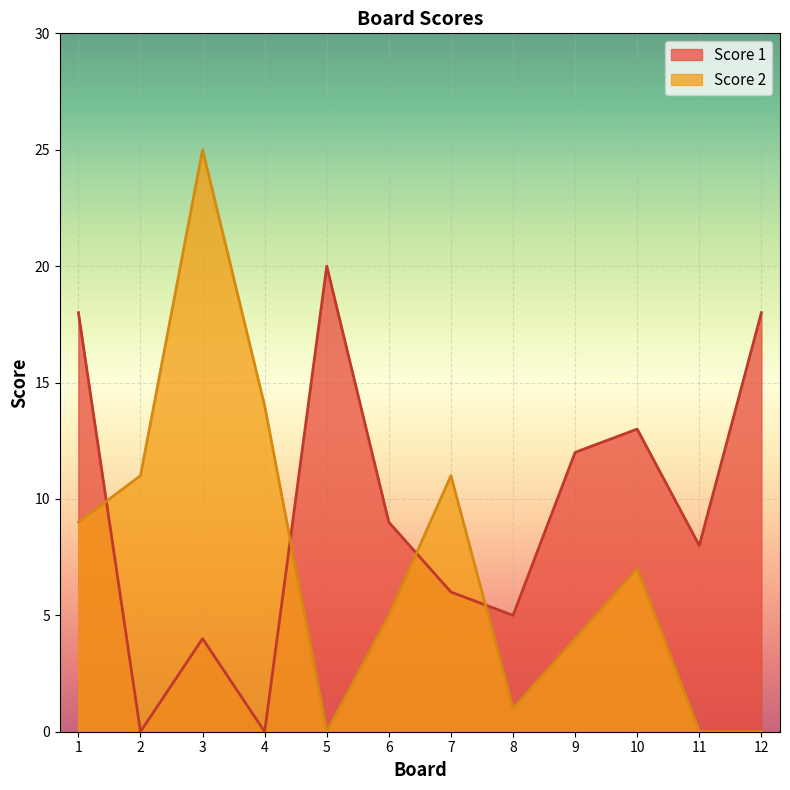

What is the greatest value displayed?

25